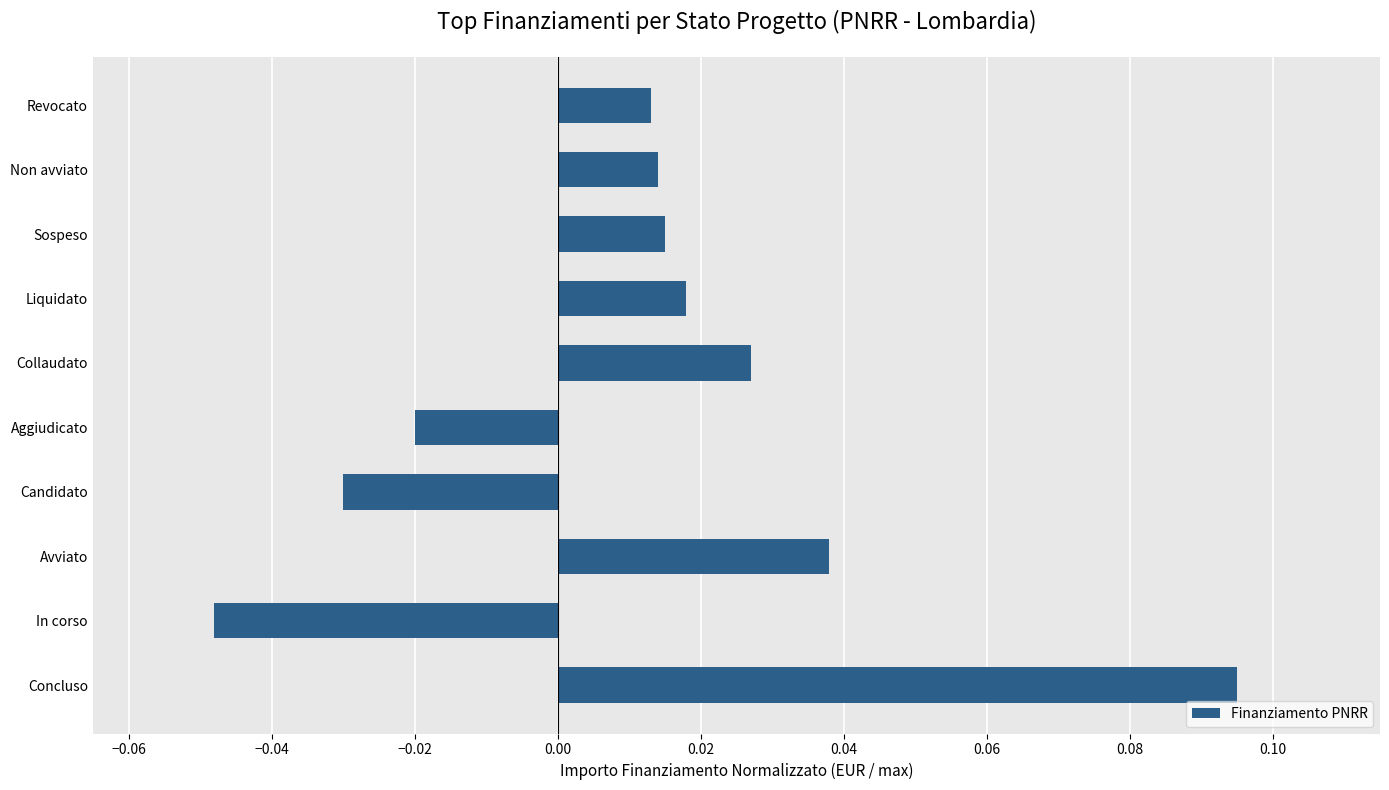

At which category does the chart reach its peak across all series?

Concluso